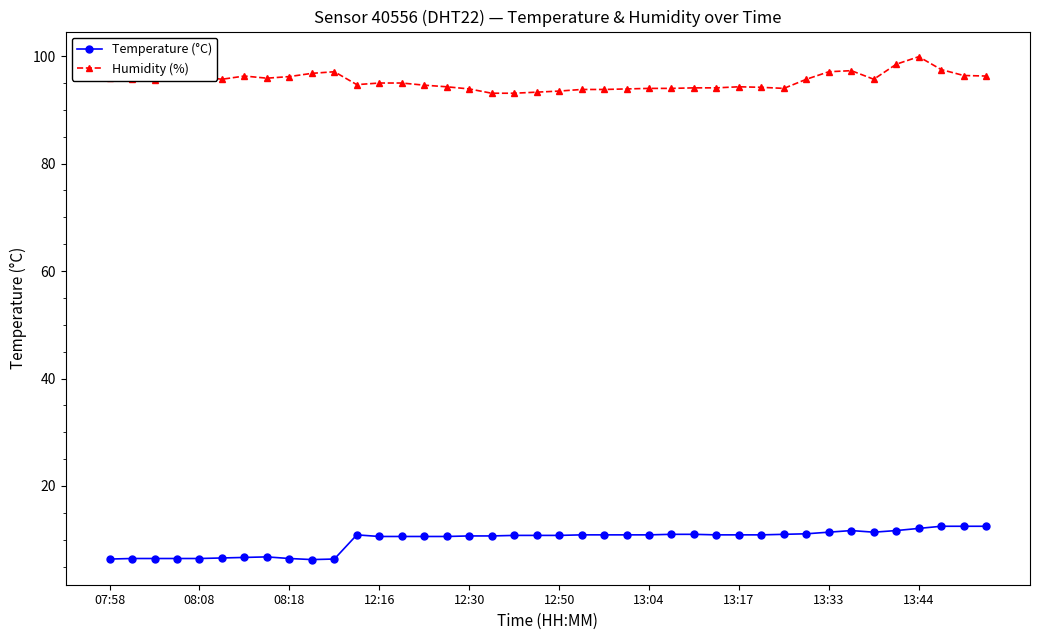

What is the value of the Temperature (°C) point at the 18th from the left?

10.7